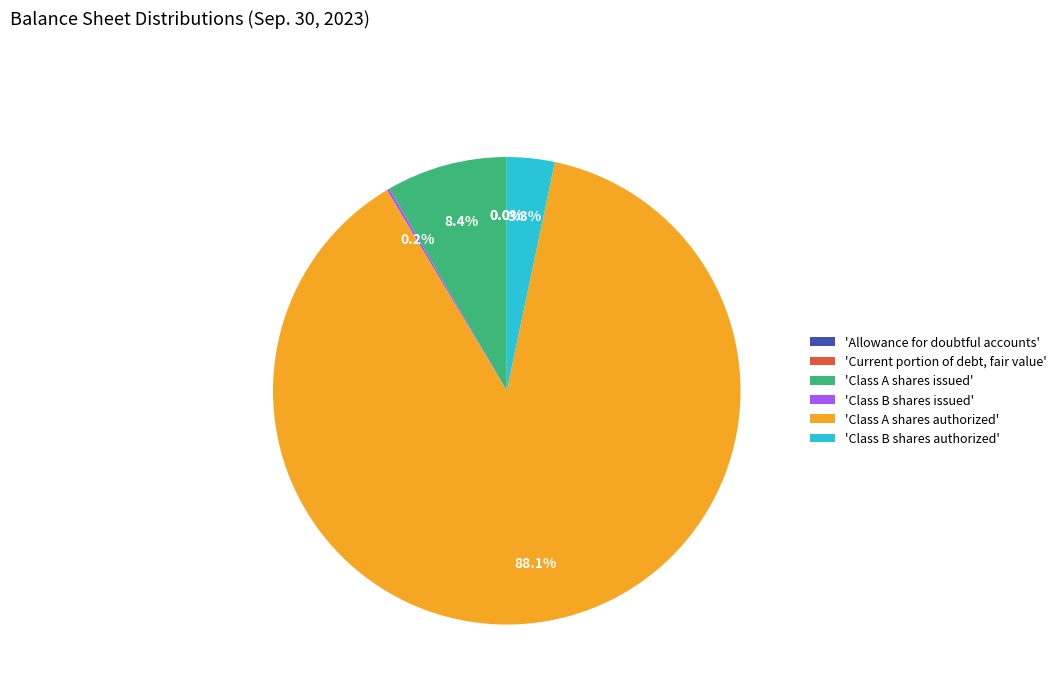

Between 'Class A shares authorized' and 'Class A shares issued', which is larger?

'Class A shares authorized'